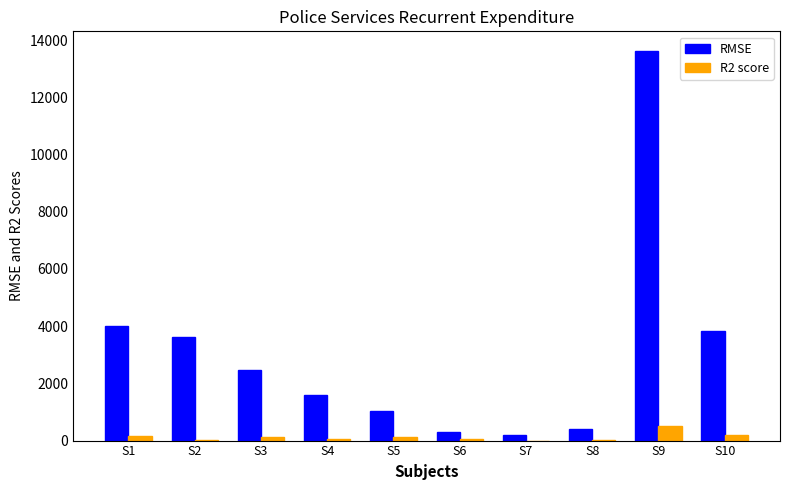

What is the maximum value for RMSE?

13624.4